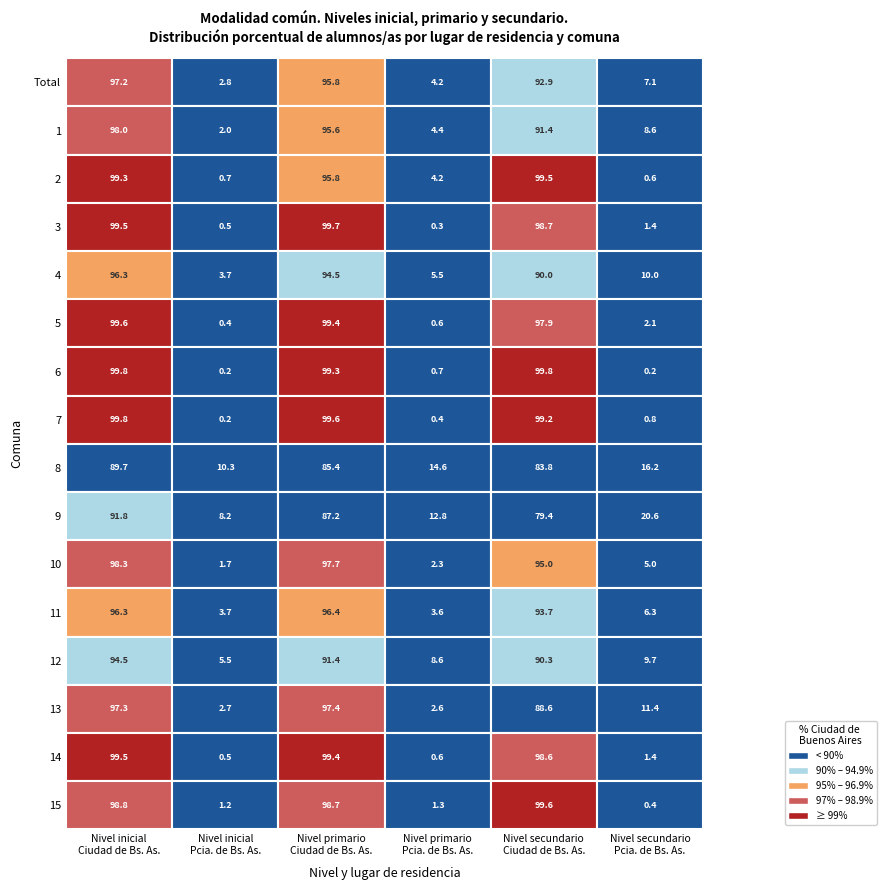

What is the smallest value displayed?

0.2